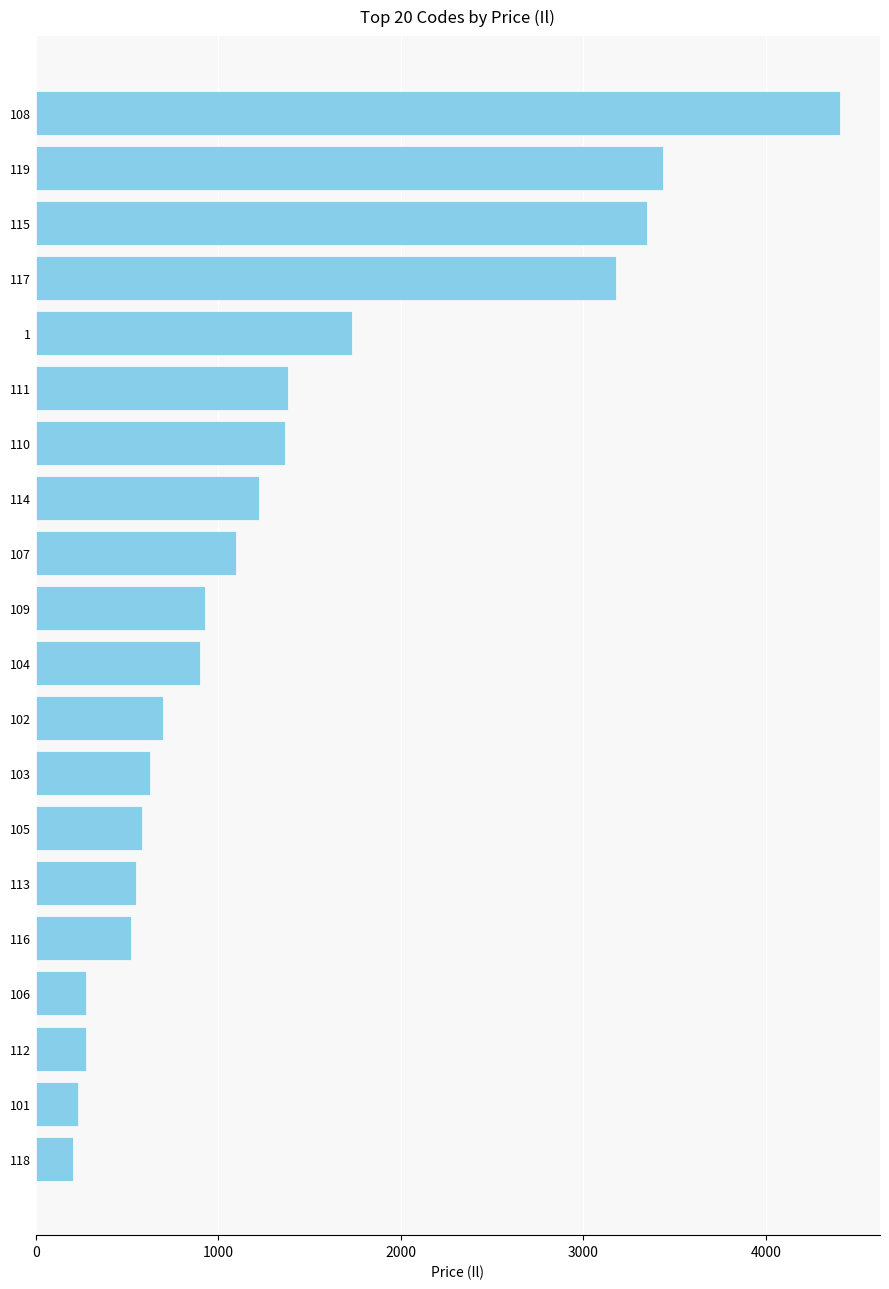

At which category does the chart reach its peak across all series?

108